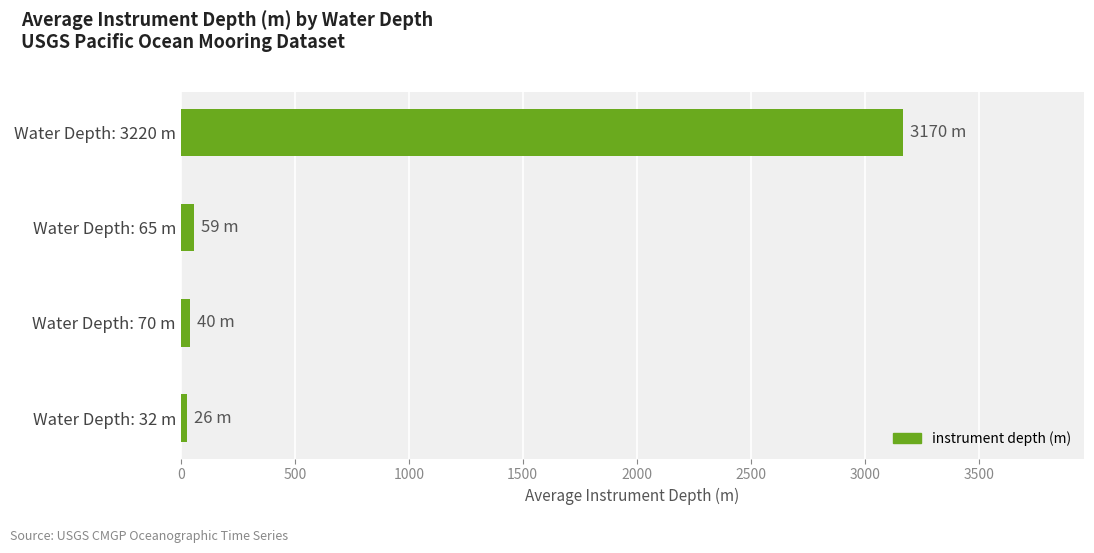

What is the difference between the maximum and minimum values?

3144